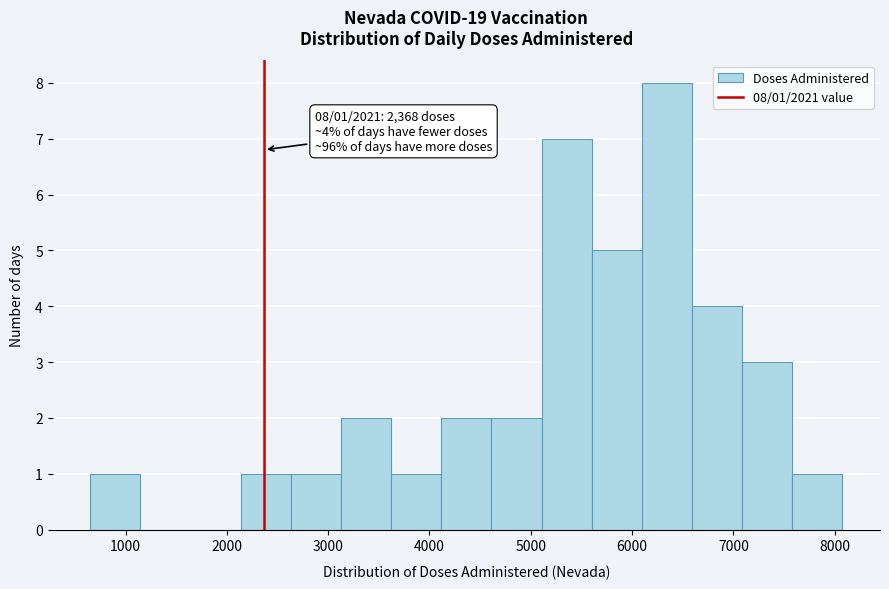

Over which range of the x-axis is the bar tallest?

6100 to 6600